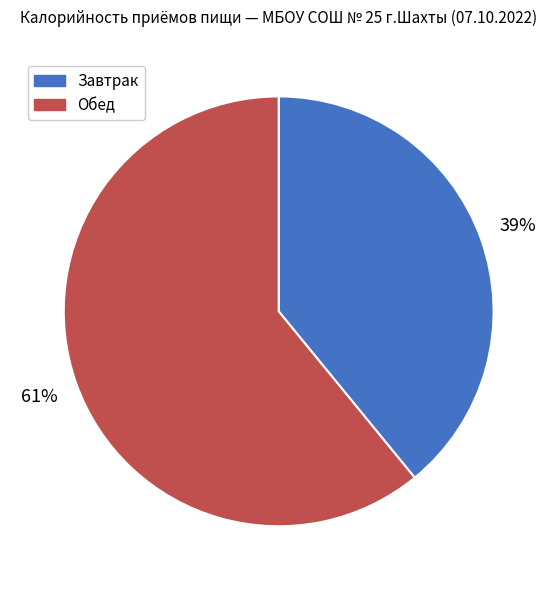

What is the majority slice?

Обед